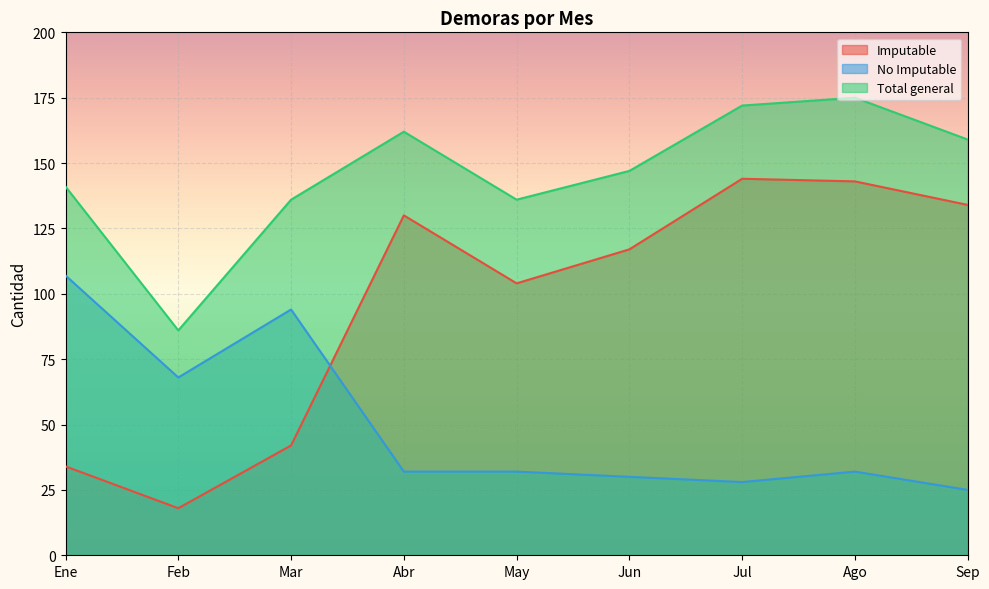

What is the sum of all Total general values?

1314